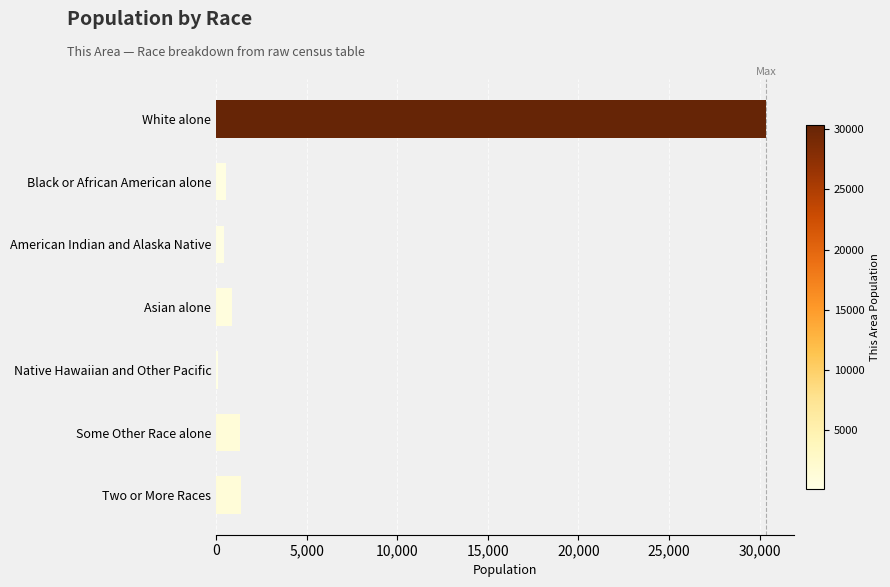

How many data points are less than 860?

3